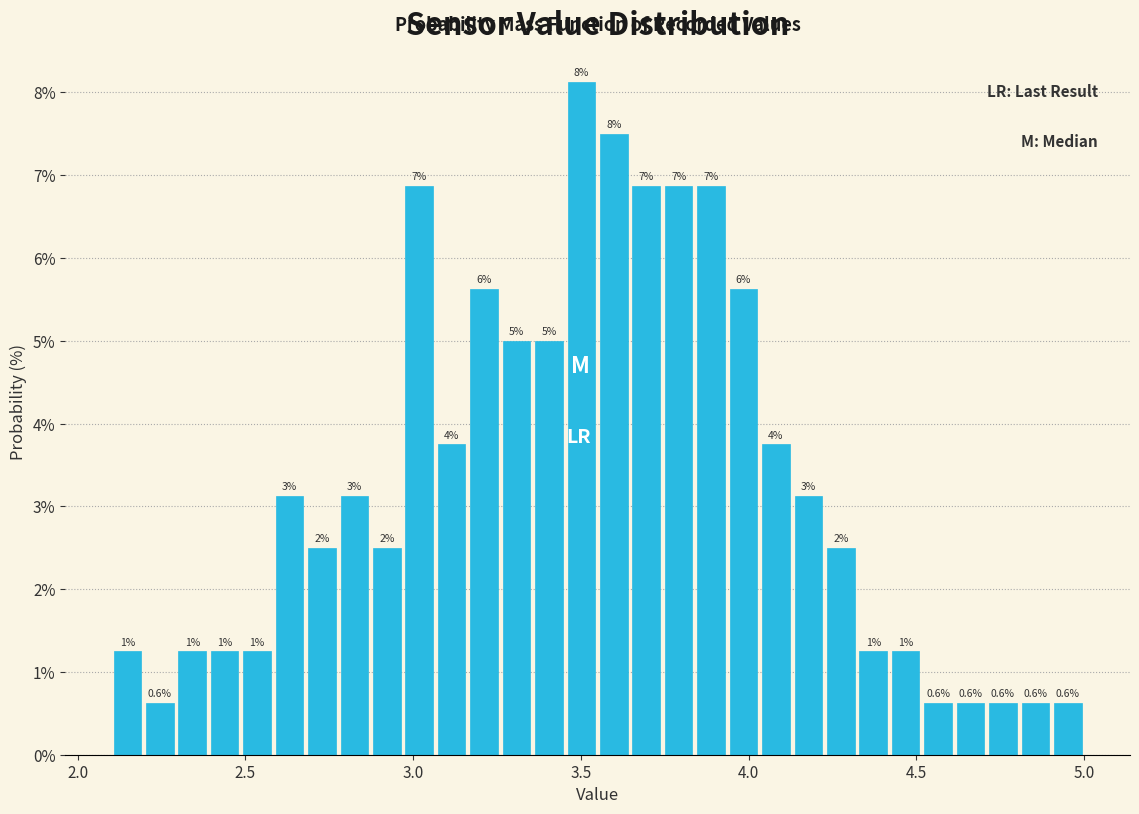

Around what value on the x-axis is the tallest bar? Give the approximate position of its centre, as read against the axis.

3.50